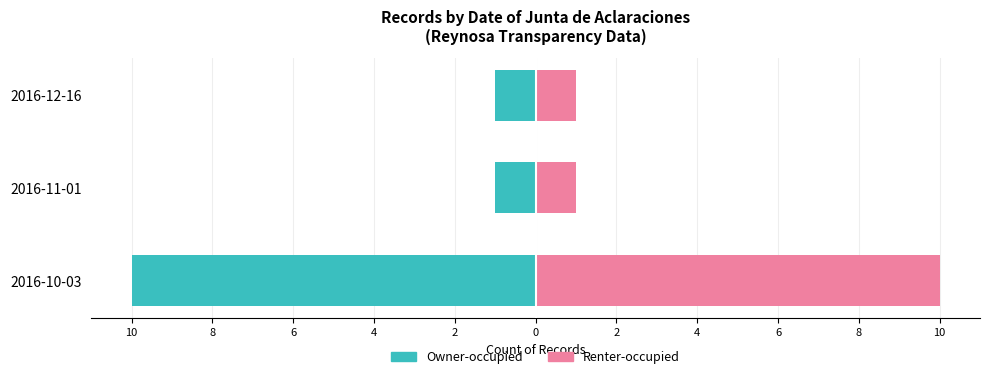

What is the value of the Owner-occupied bar at the 2nd from the left?

-1